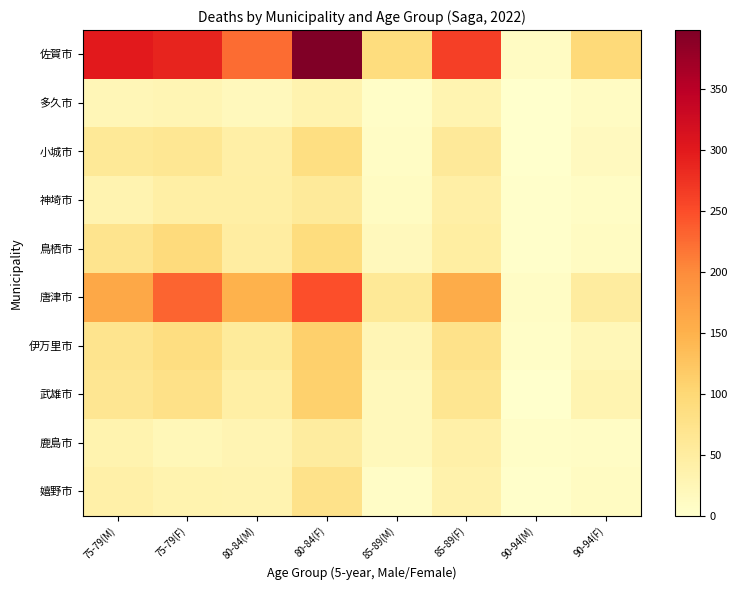

What is the total value across all series at 75-79(F)?

968